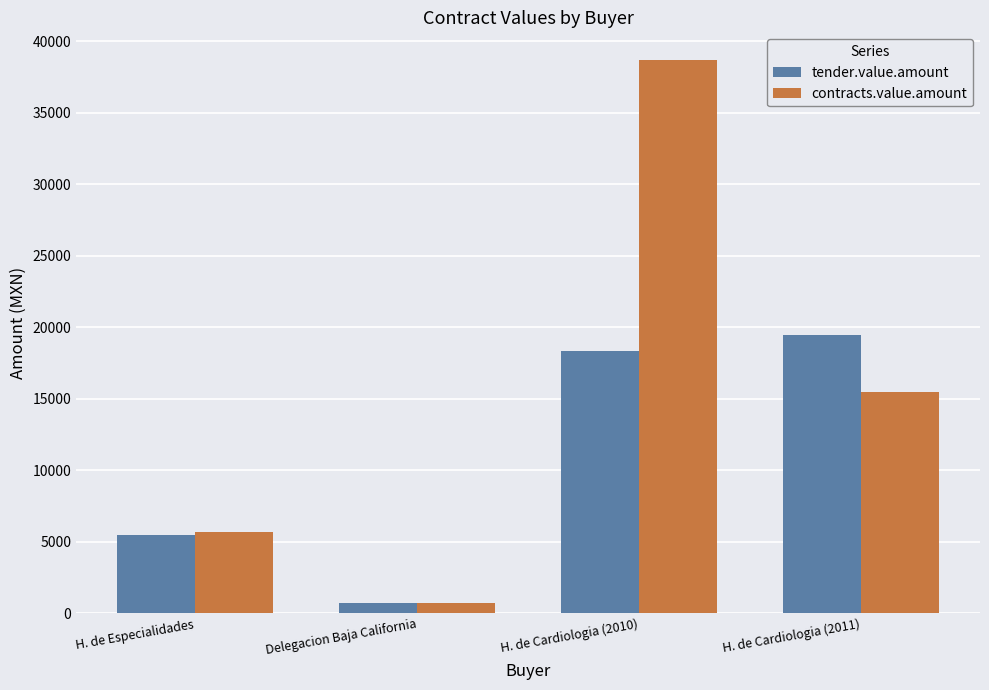

What is the total value across all series at H. de Cardiologia (2010)?

57072.0